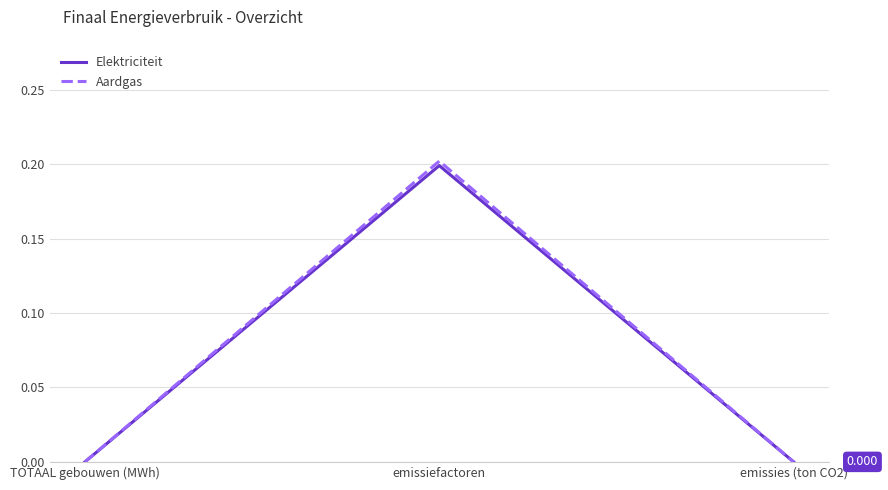

Count the number of categories in the chart.

3